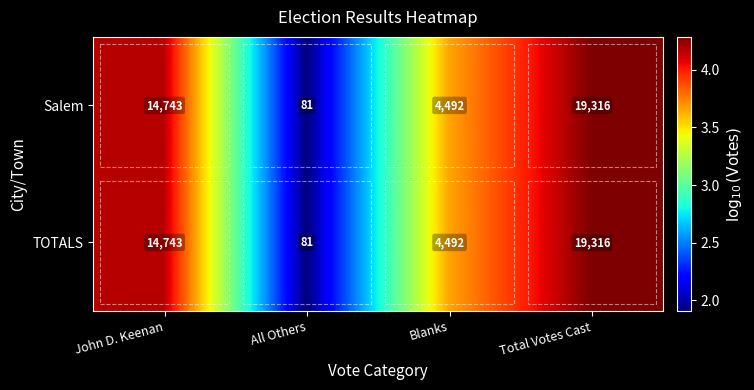

How many categories are shown in the chart?

4